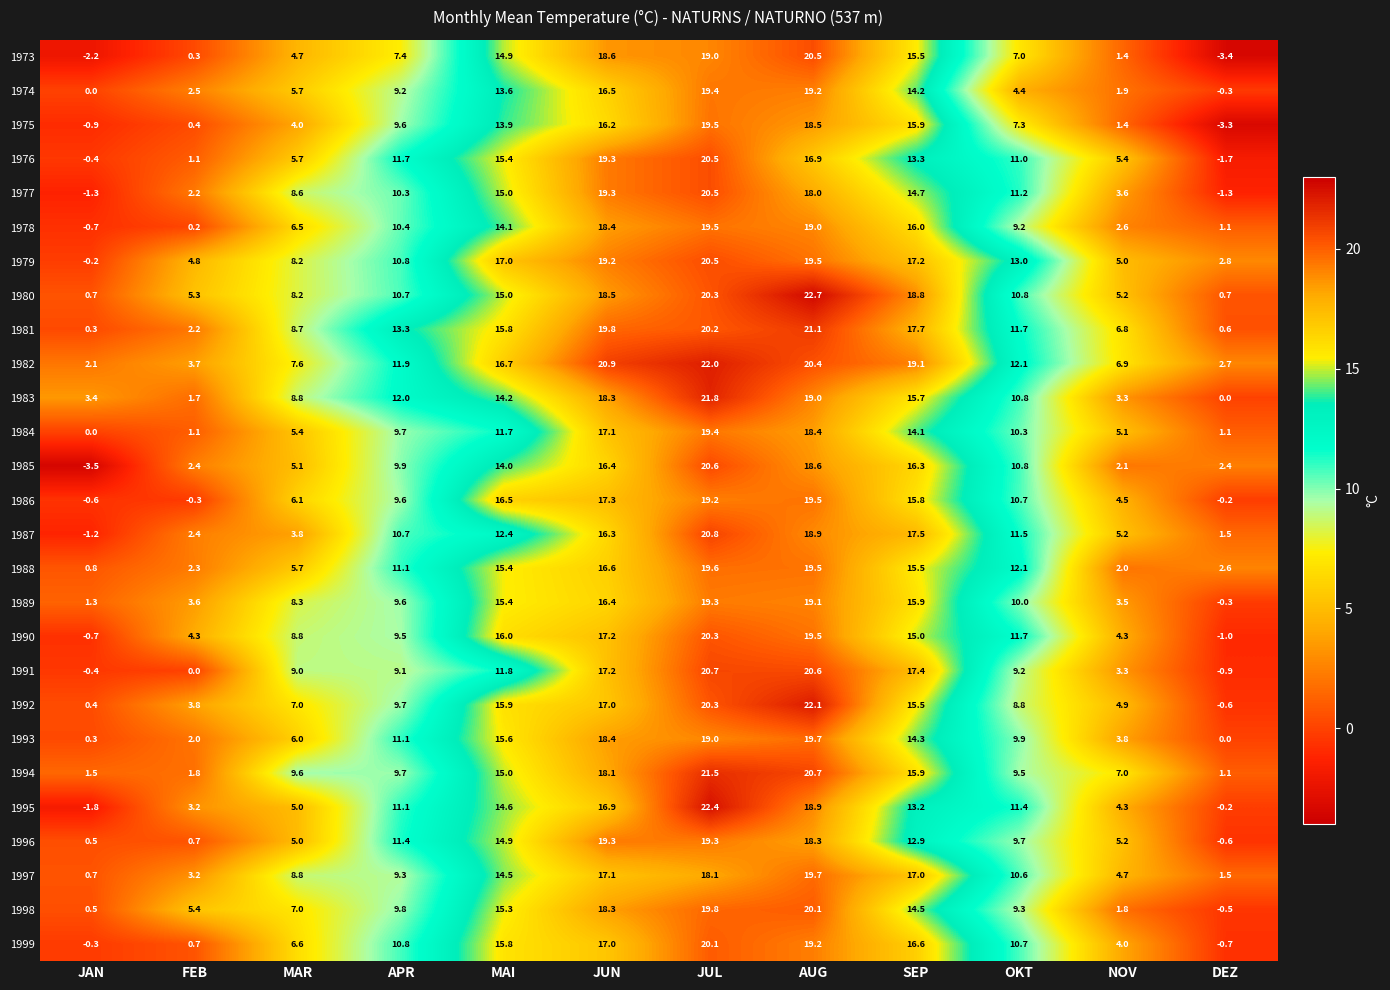

Is the value of 1987 at SEP greater than the value of 1976 at JUL?

No